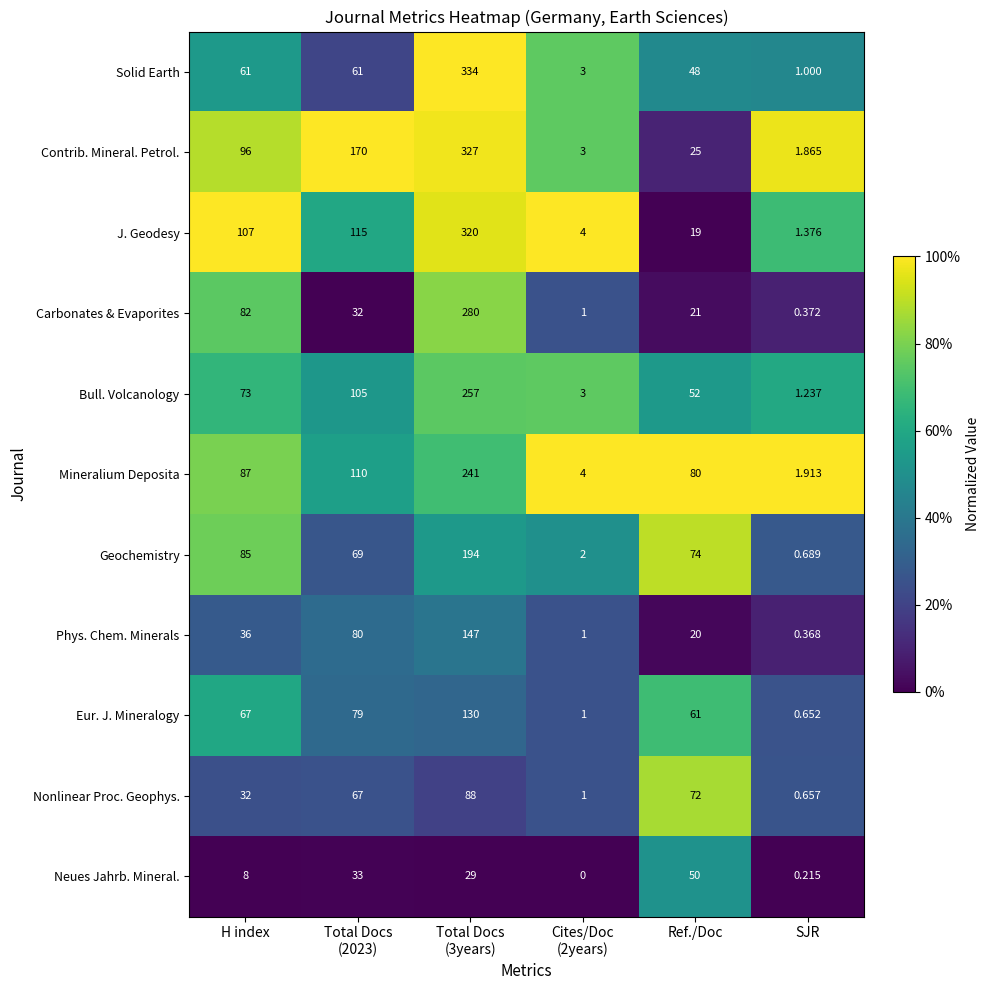

Which series has the largest range (max minus min)?

Solid Earth